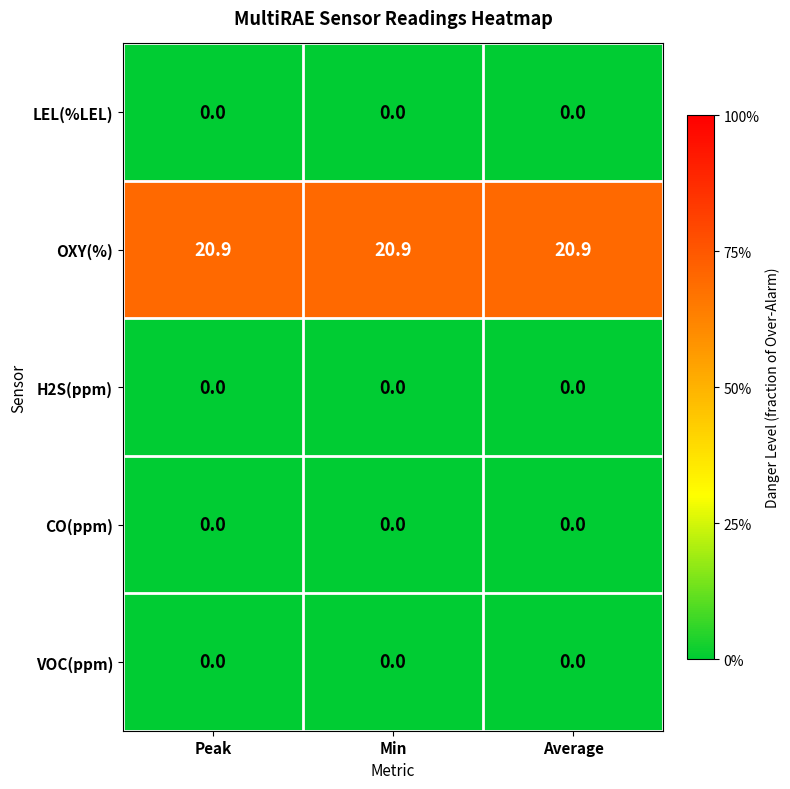

What is the difference between the highest and lowest values at Peak?

20.9